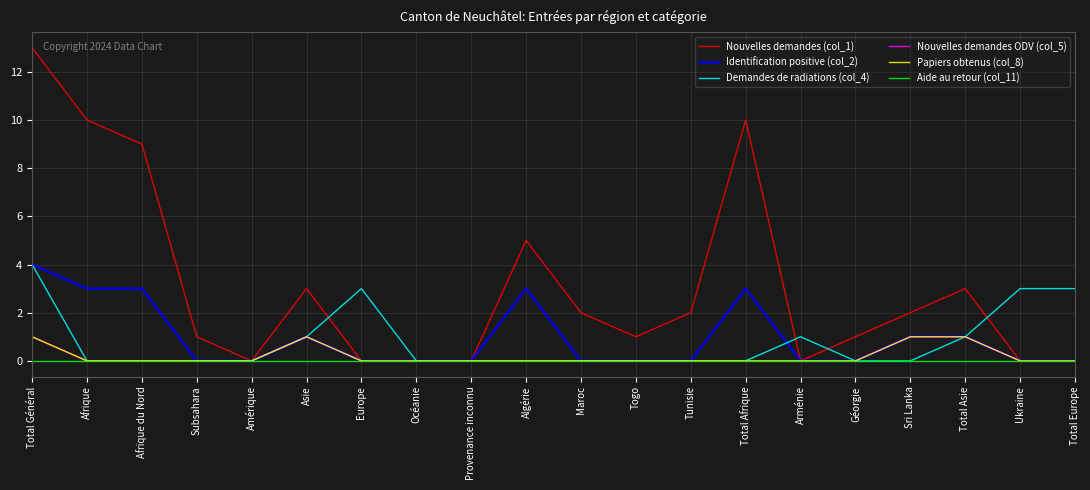

The Papiers obtenus (col_8) series shows 1 at Total Asie. True or false?

True